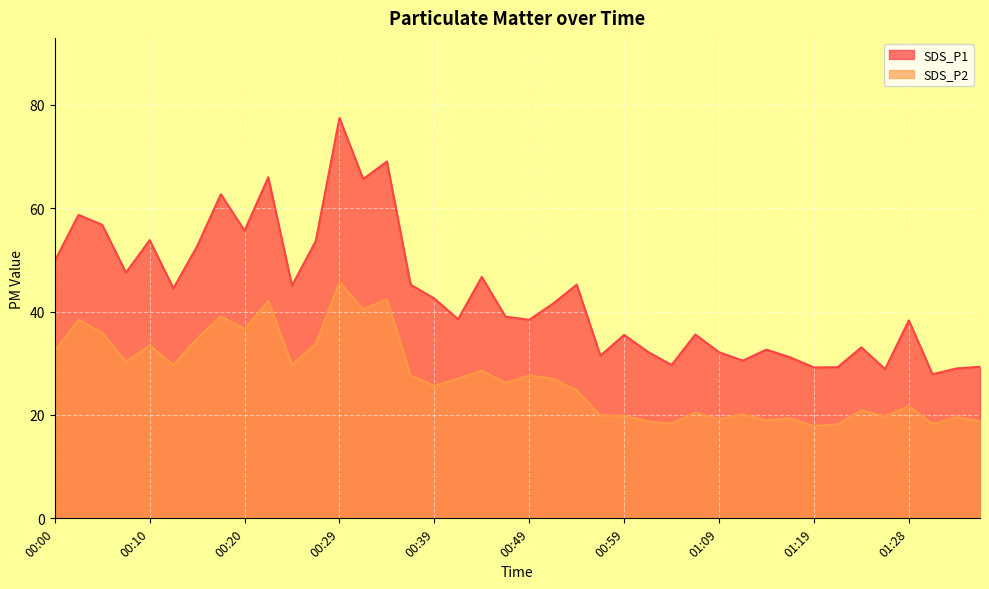

In SDS_P2, how many points are higher than both neighbors (excluding endpoints)?

14